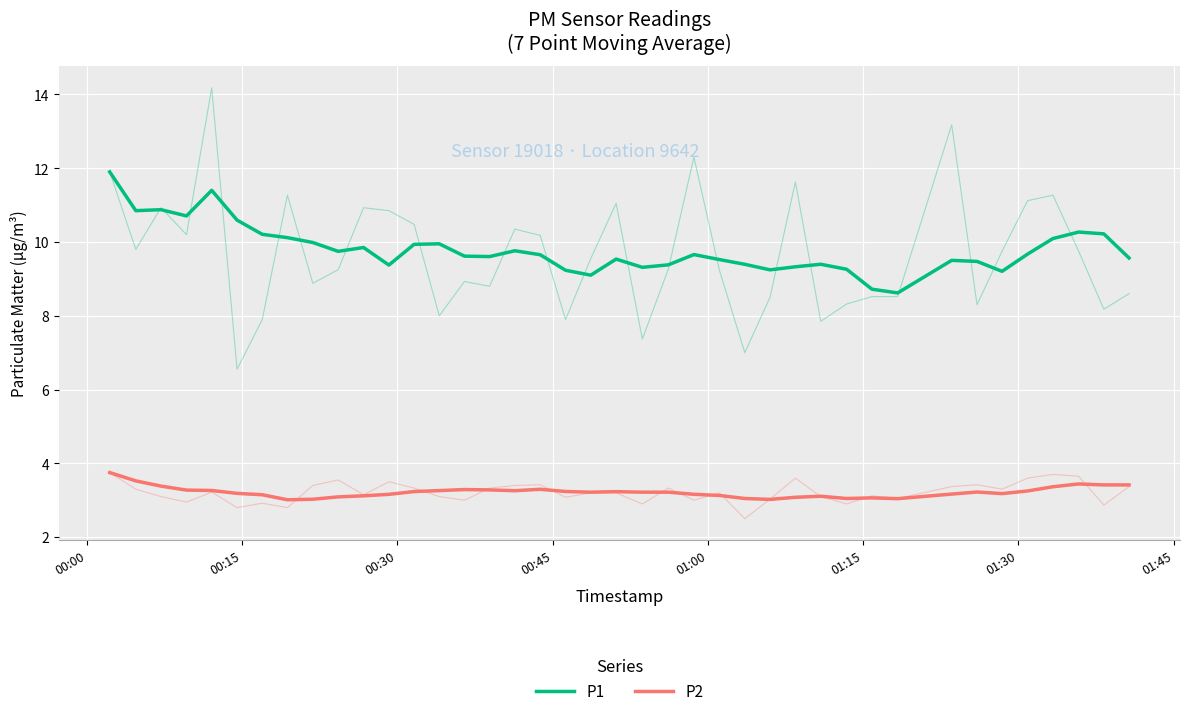

True or false: P1 and P2 cross at least once.

False